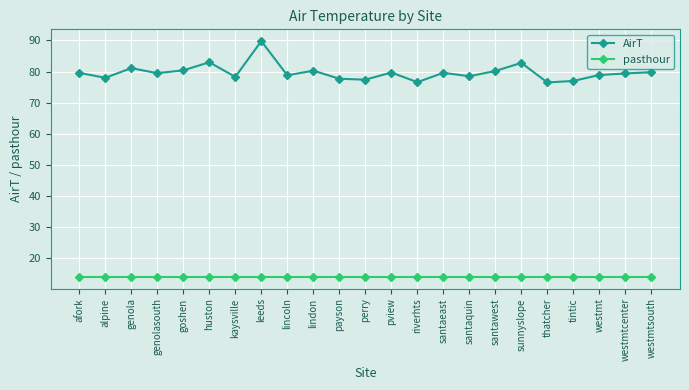

What is the highest value of the AirT series?

89.8